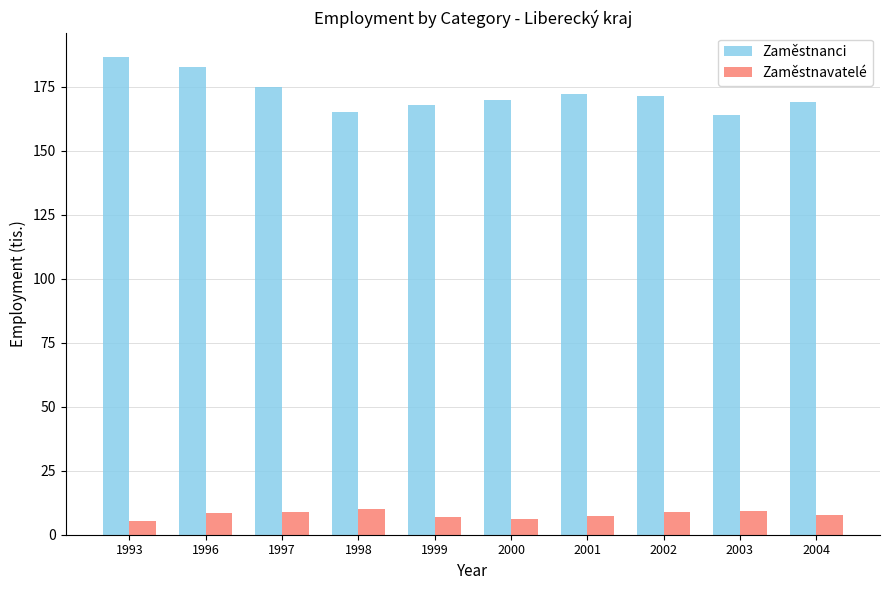

At which label is Zaměstnanci closest to 175?

1997